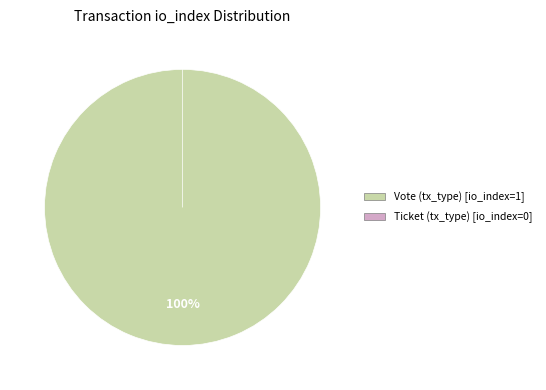

True or false: Ticket (tx_type) accounts for 6% of the total.

False